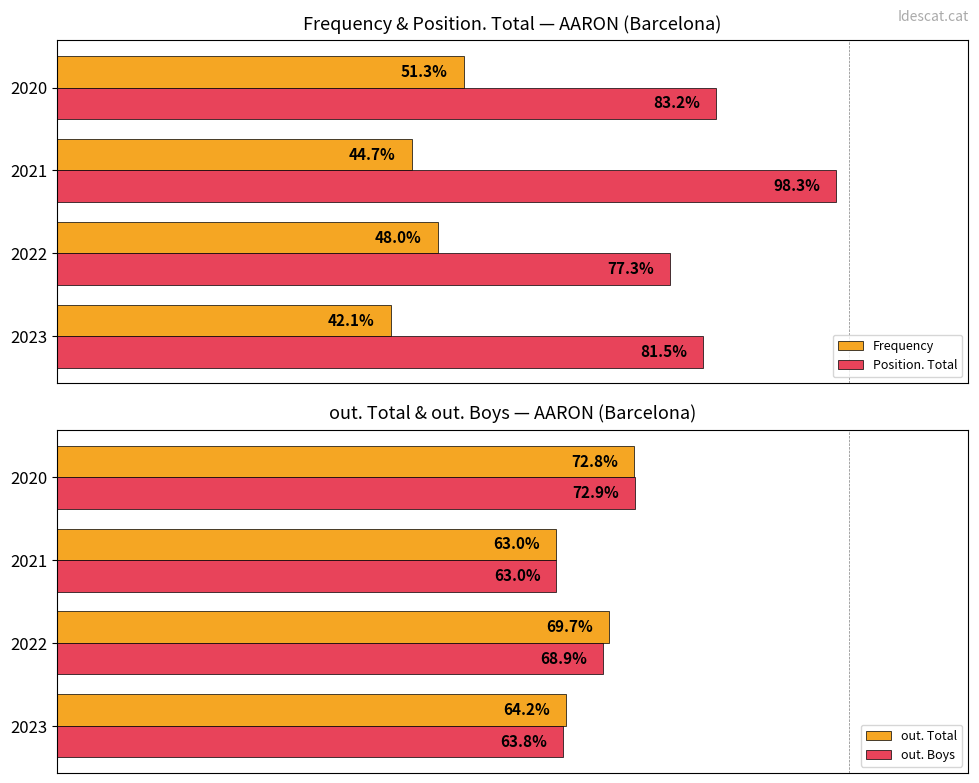

List the series in order of their peak value, lowest first.

Frequency, out. Total, out. Boys, Position. Total